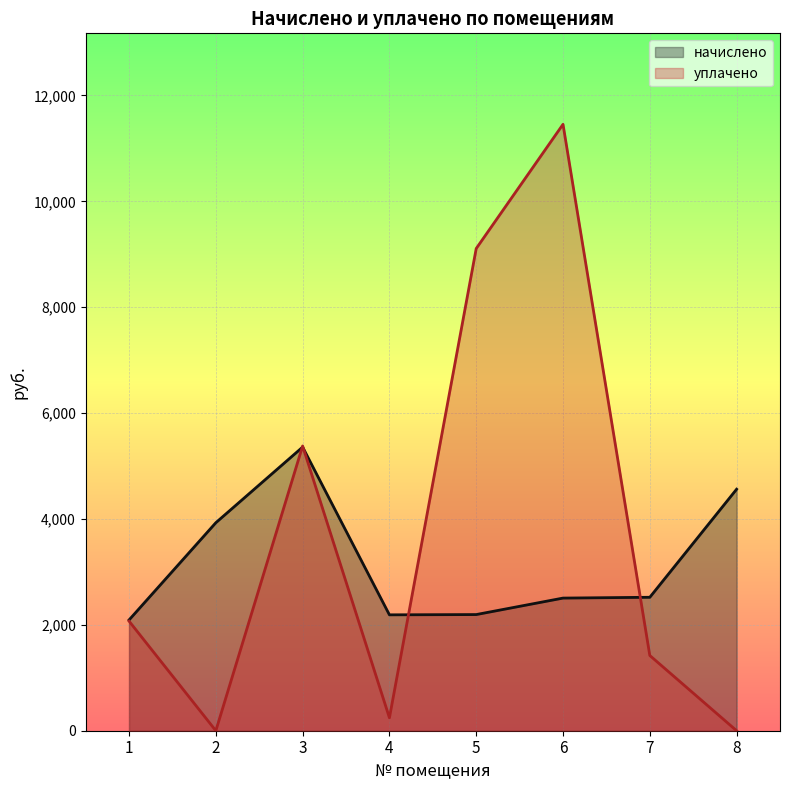

Between which two adjacent categories do начислено and уплачено first intersect?

2 and 3